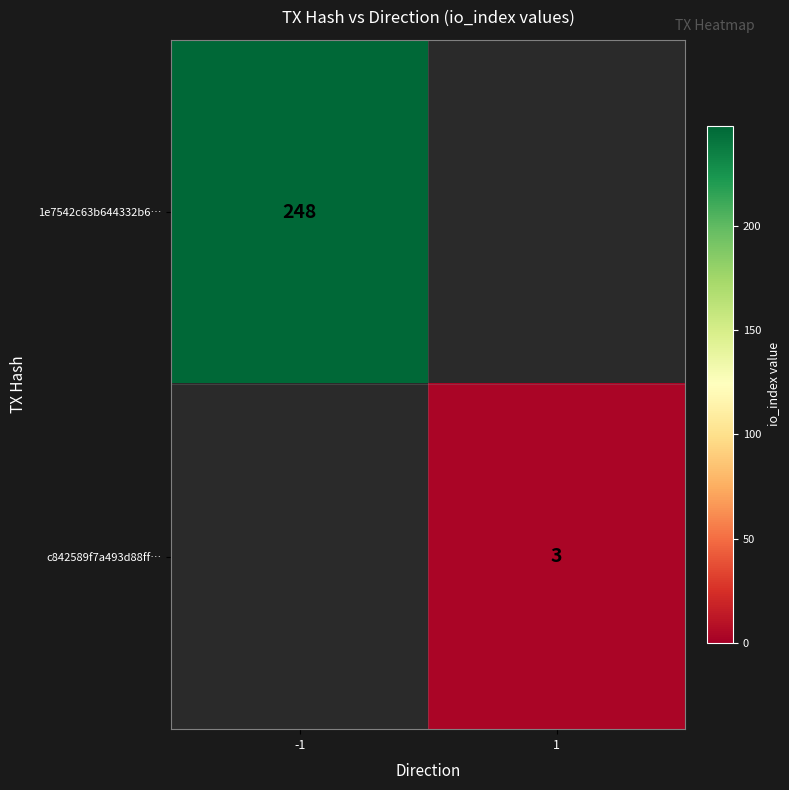

The c842589f7a493d88ff… series shows 1 at 1. True or false?

False